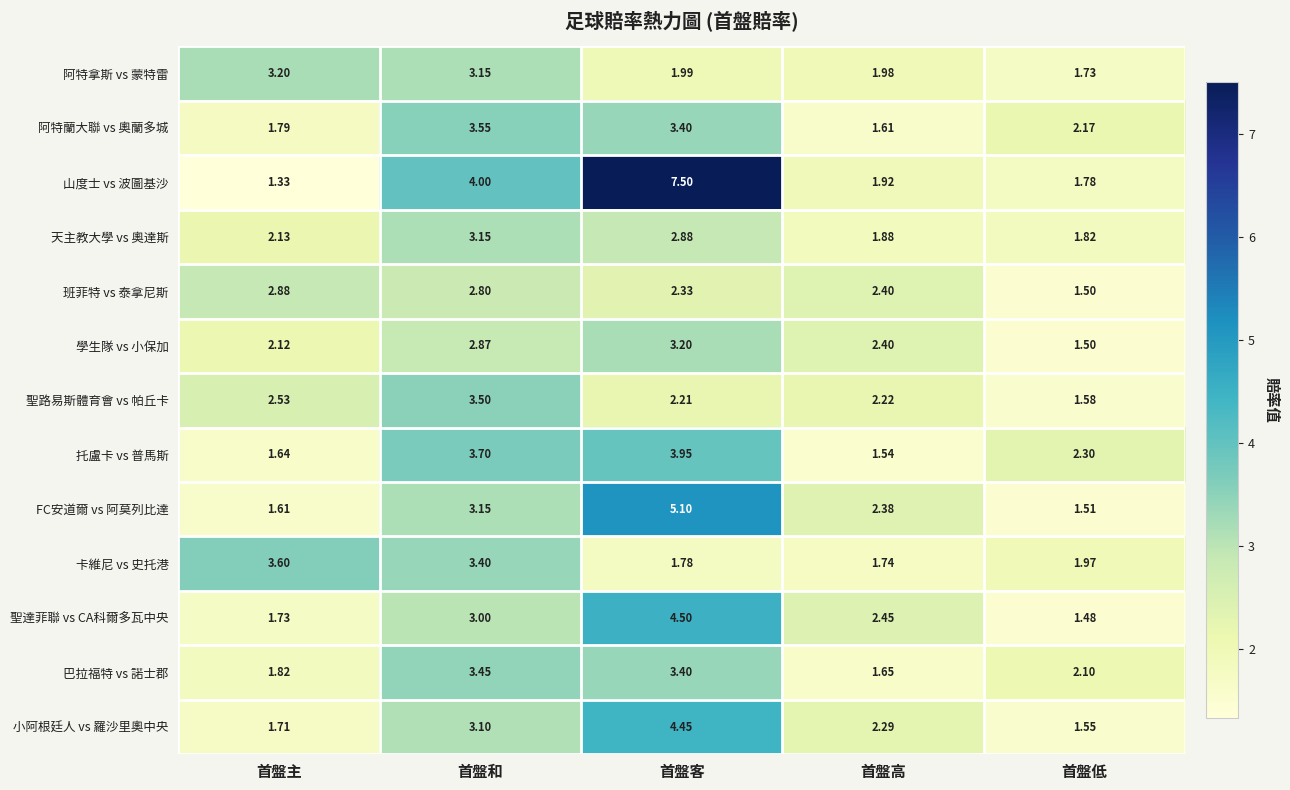

Which category has the lowest value across all series?

首盤主